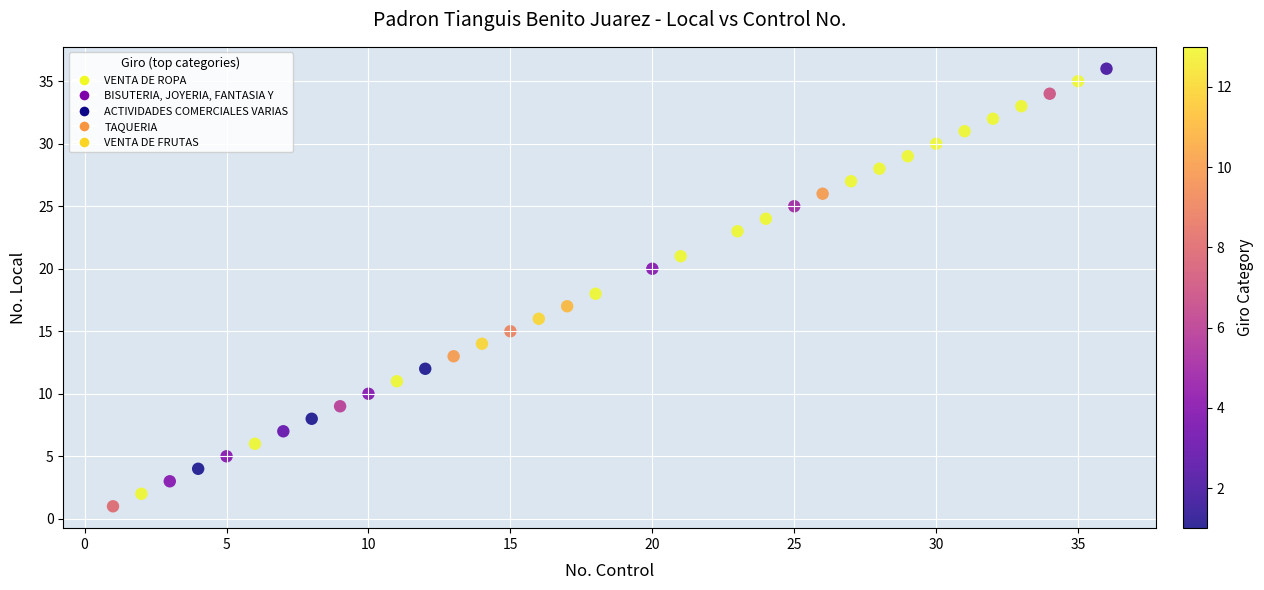

What is the range of X values (max minus min)?

35